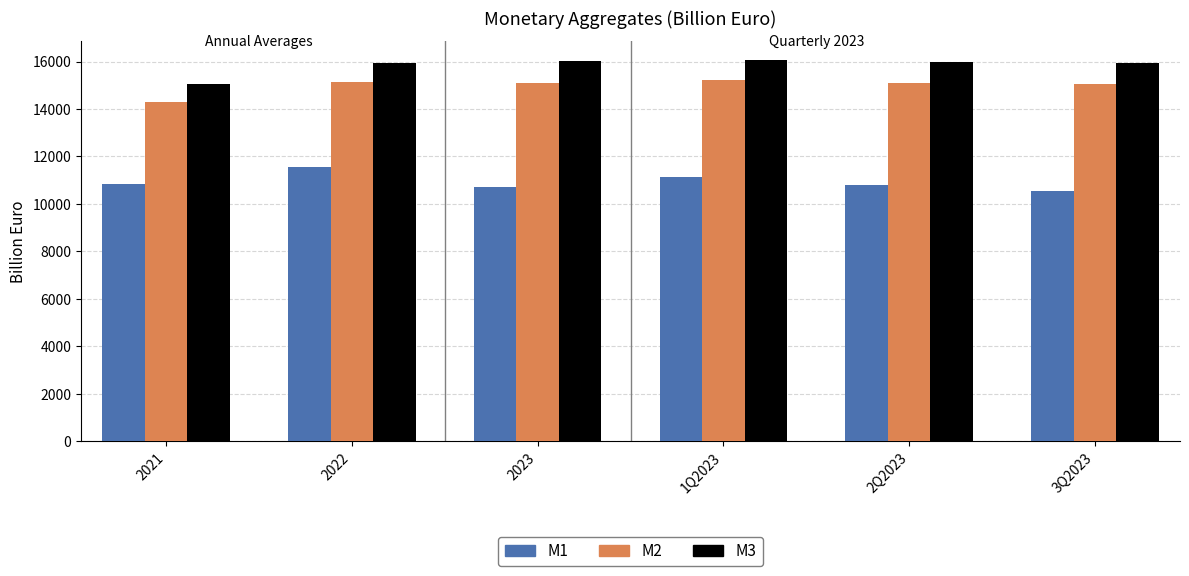

What is the sum of the M1 values at 2022 and 2Q2023?

22361.7